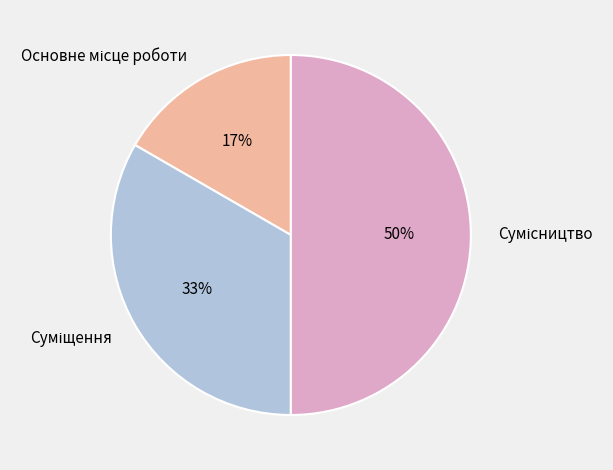

To the nearest percent, what is the difference between the largest and smallest slice percentages?

33%